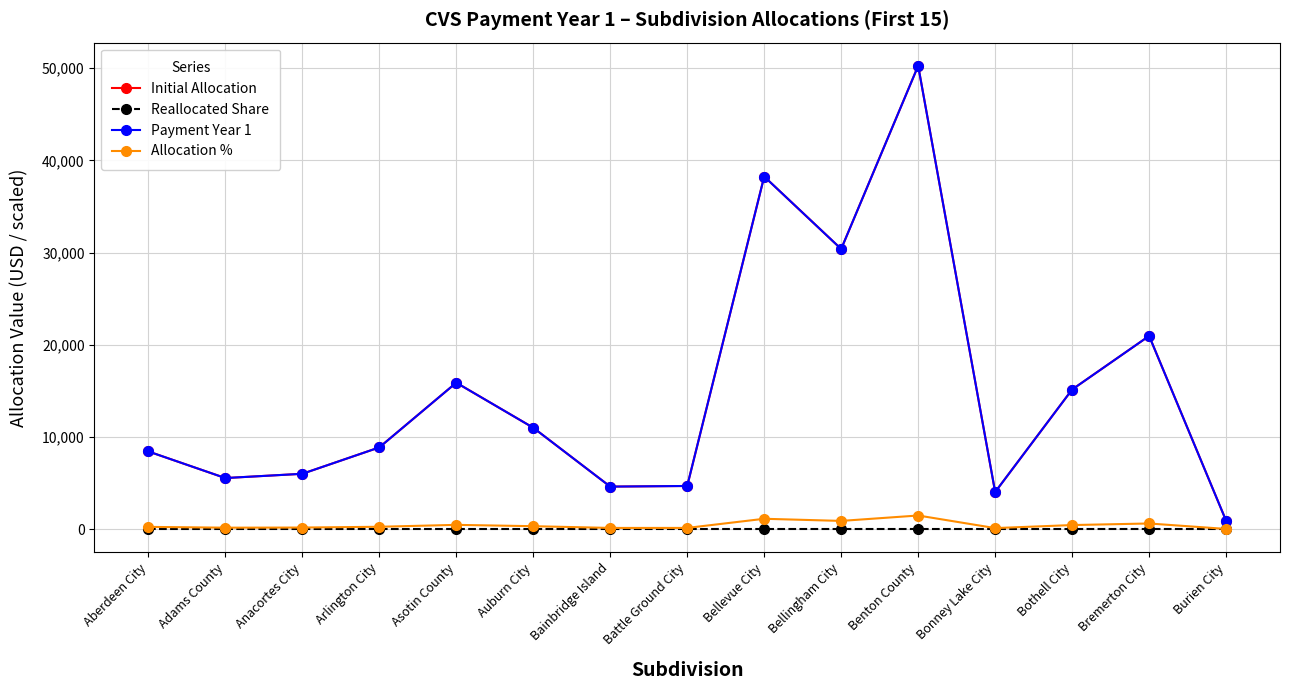

Does the chart have visible grid lines?

Yes